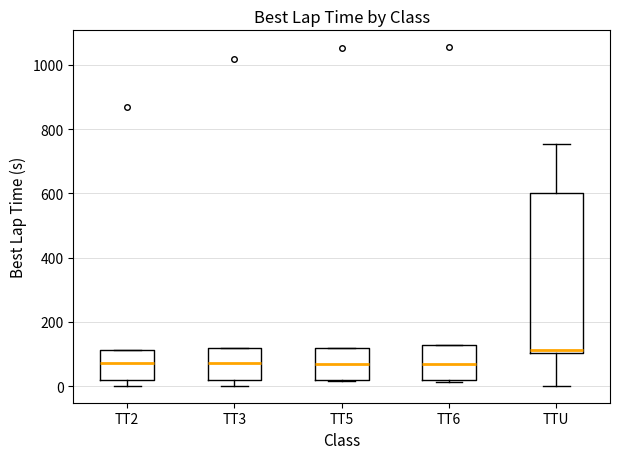

Reading left to right, transcribe this box plot: for each box, give where its median line is, the range the box spans, and where its two whiskers end, as read against the y-axis. The values are not printed on the chart, so give them approximately, as read against the axis.

TT2: median 80, box 20 to 120, whiskers 0 to 120
TT3: median 80, box 20 to 120, whiskers 0 to 120
TT5: median 60, box 20 to 120, whiskers 20 to 120
TT6: median 60, box 20 to 120, whiskers 20 (just below the box's lower edge) to 120
TTU: median 120, box 100 to 600, whiskers 0 to 760